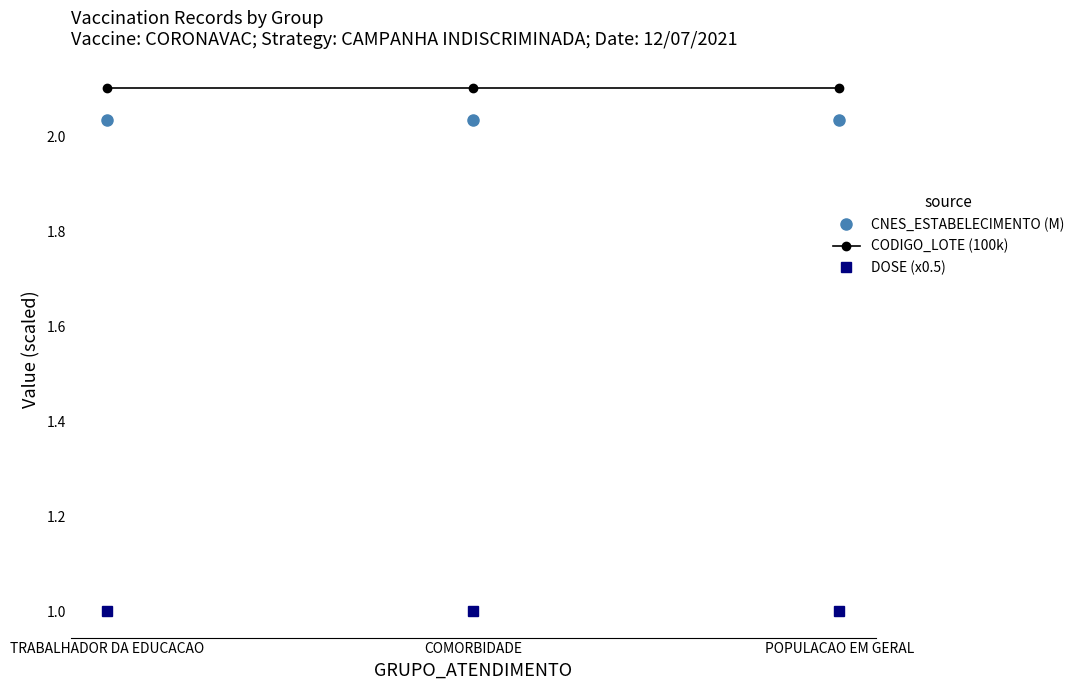

What is the difference between the highest and lowest values at TRABALHADOR DA EDUCACAO?

1.1